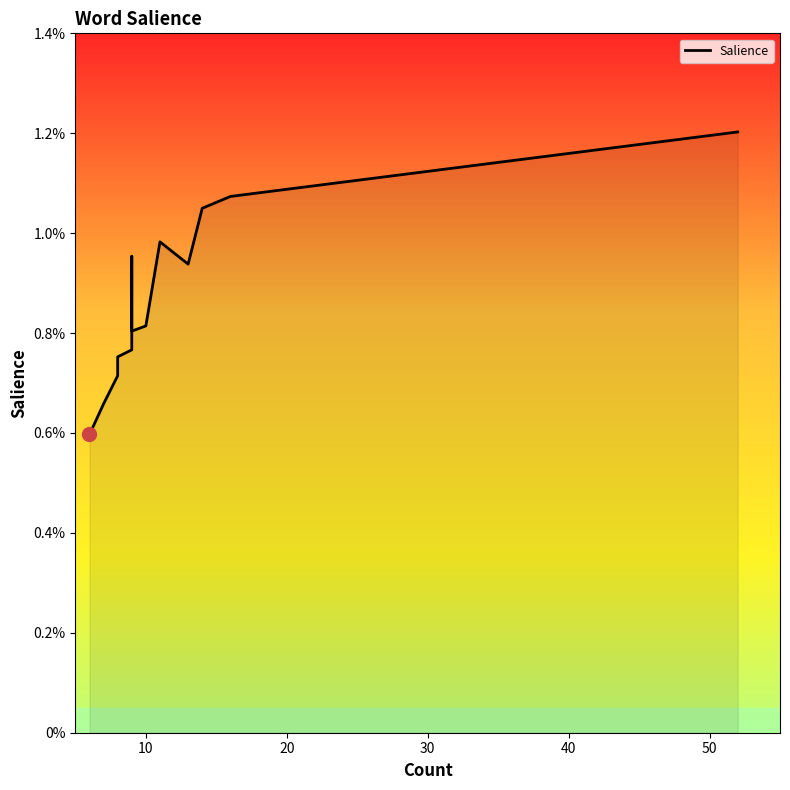

How many lines are shown in the chart?

1